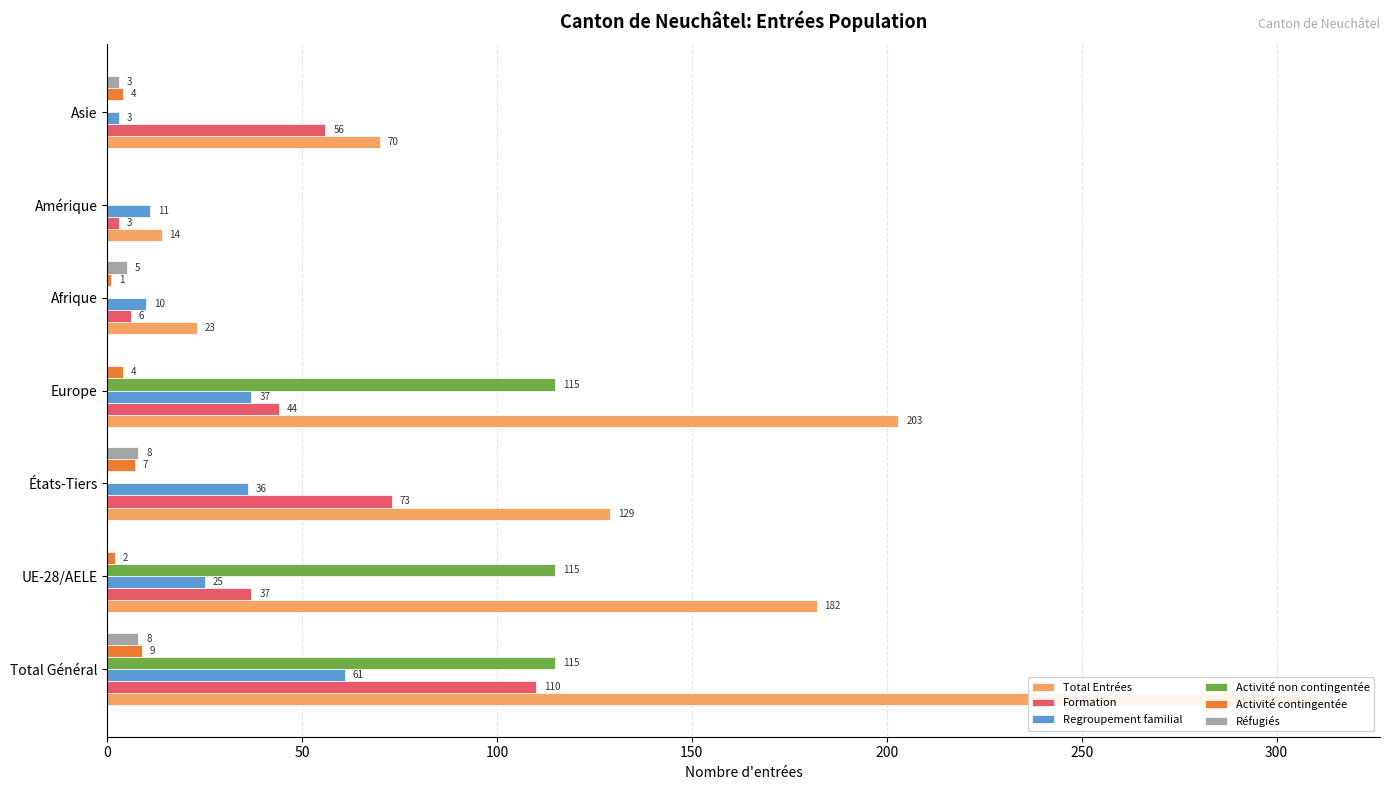

Reading left to right, extract all data points from this chart.

Total Entrées: 0=311	50=182	100=129	150=203	200=23	250=14	300=70
Formation: 0=110	50=37	100=73	150=44	200=6	250=3	300=56
Regroupement familial: 0=61	50=25	100=36	150=37	200=10	250=11	300=3
Activité non contingentée: 0=115	50=115	100=0	150=115	200=0	250=0	300=0
Activité contingentée: 0=9	50=2	100=7	150=4	200=1	250=0	300=4
Réfugiés: 0=8	50=0	100=8	150=0	200=5	250=0	300=3